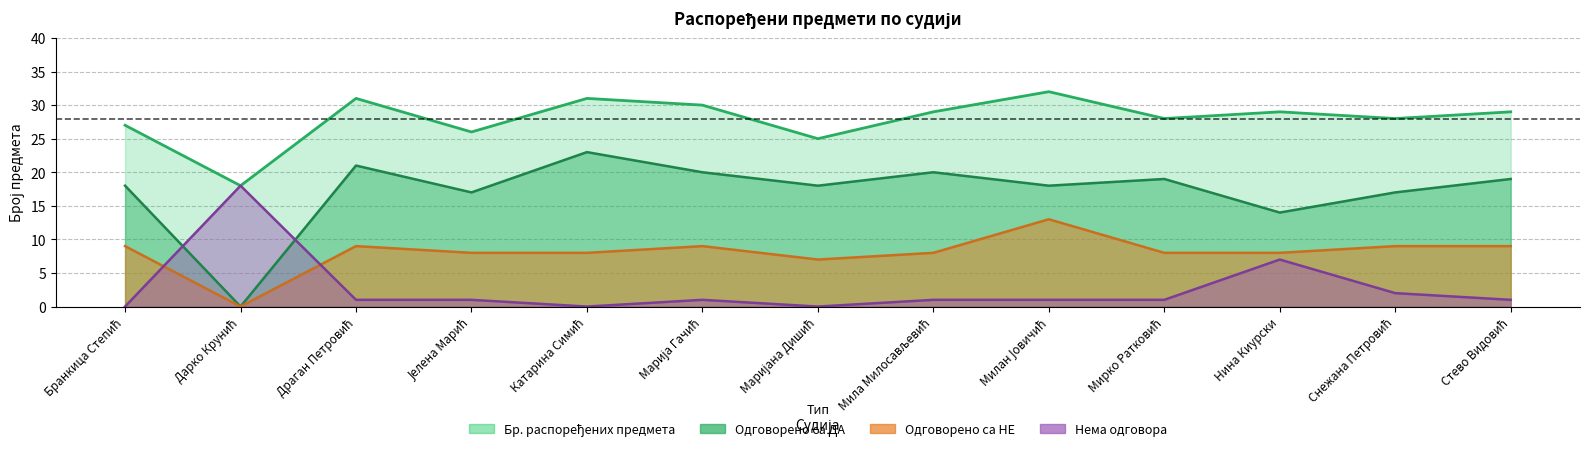

Between Дарко Крунић and Милан Јовичић, which series saw the biggest shift?

Одговорено са ДА